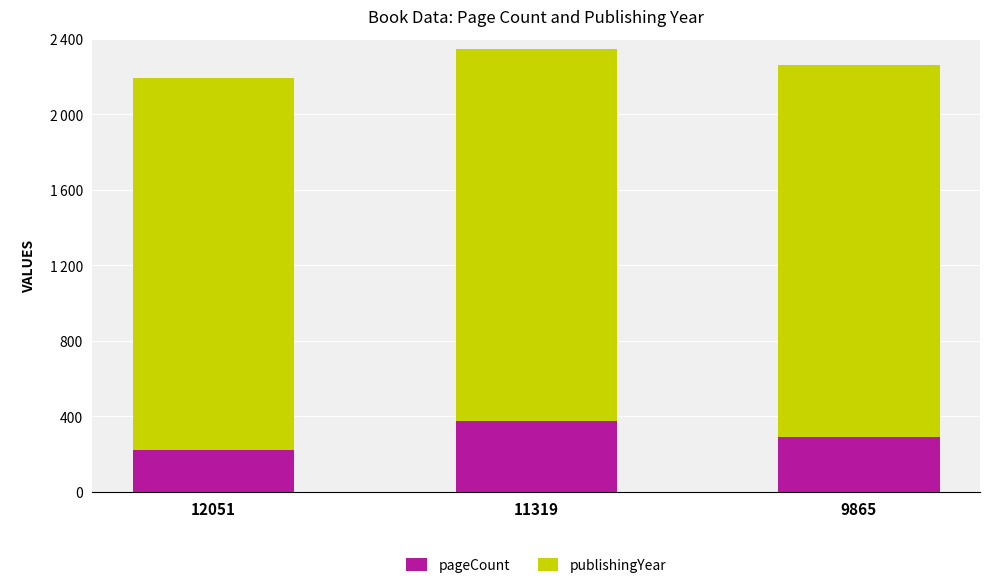

What is the sum of all publishingYear values?

5916